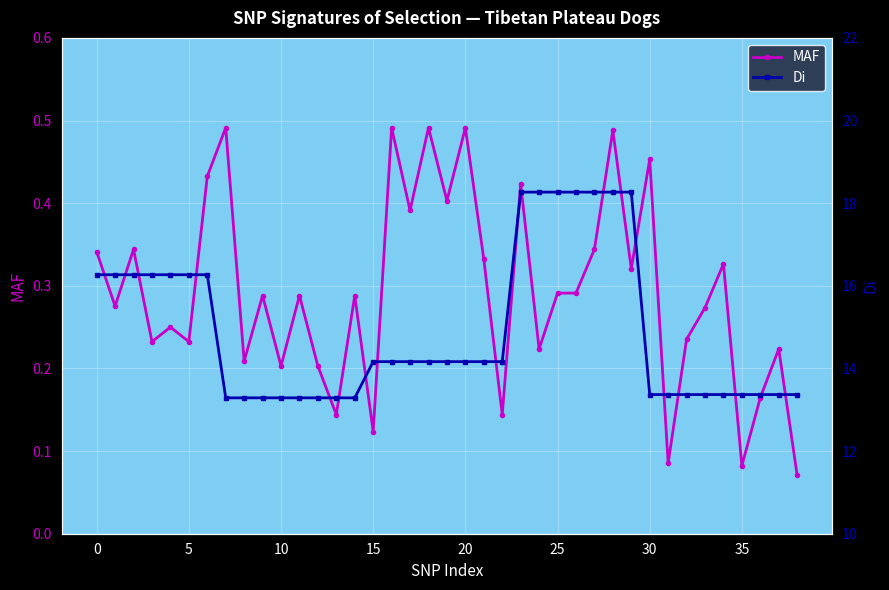

What is the sum of all MAF values?

11.4